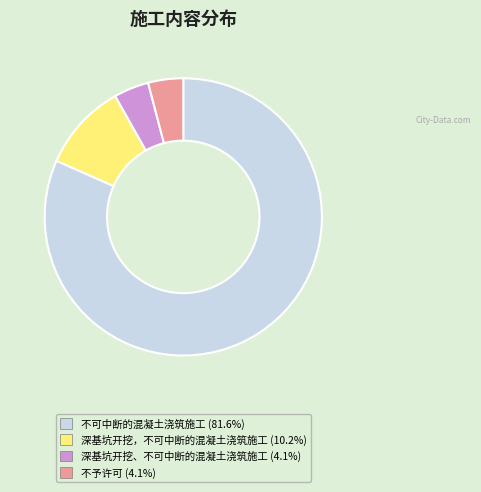

How many slices are in this pie chart?

4